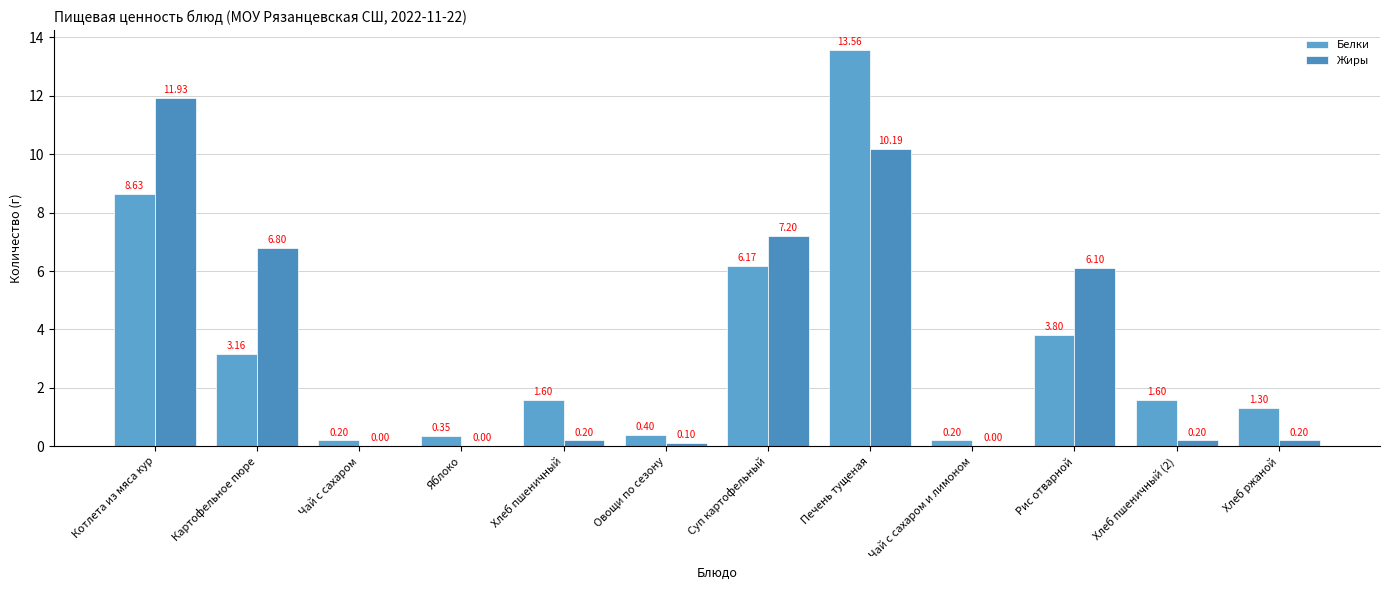

Does the chart contain stacked bars?

No